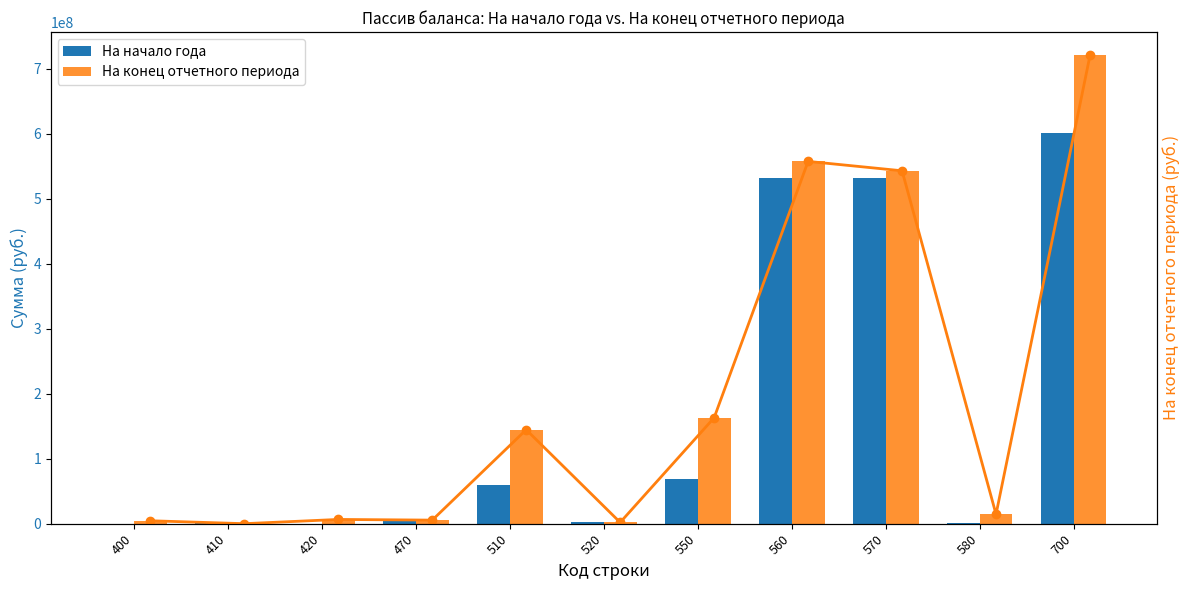

What is the value of the На конец отчетного периода bar at the 5th from the left?

144610094.1